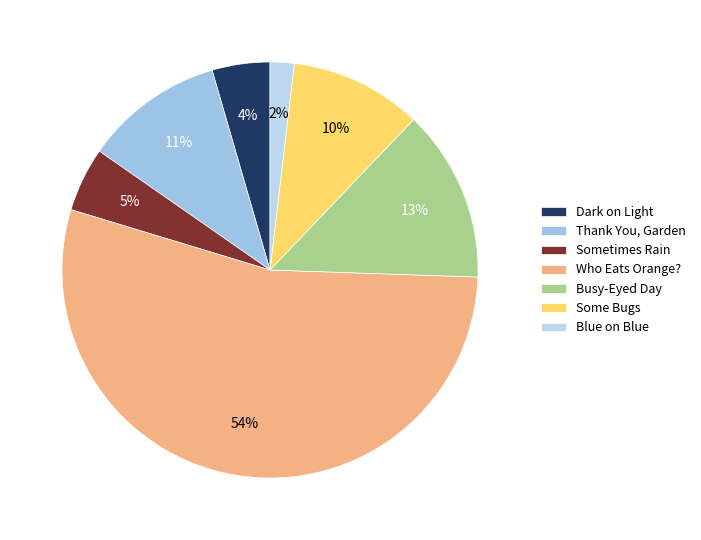

Approximately how many times larger is the value at Some Bugs compared to Blue on Blue?

5.5